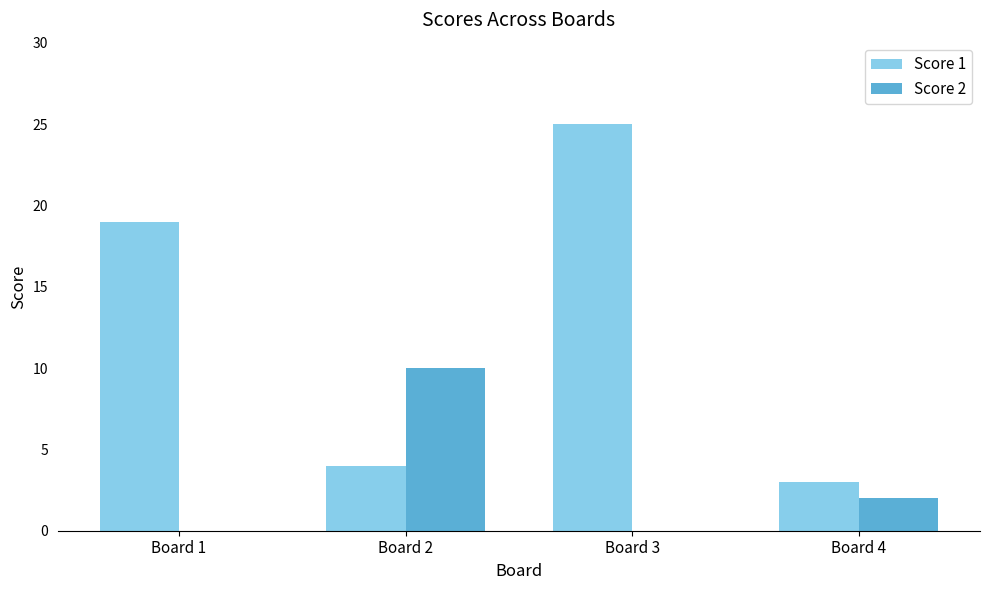

Which series changed the most between Board 3 and Board 4?

Score 1